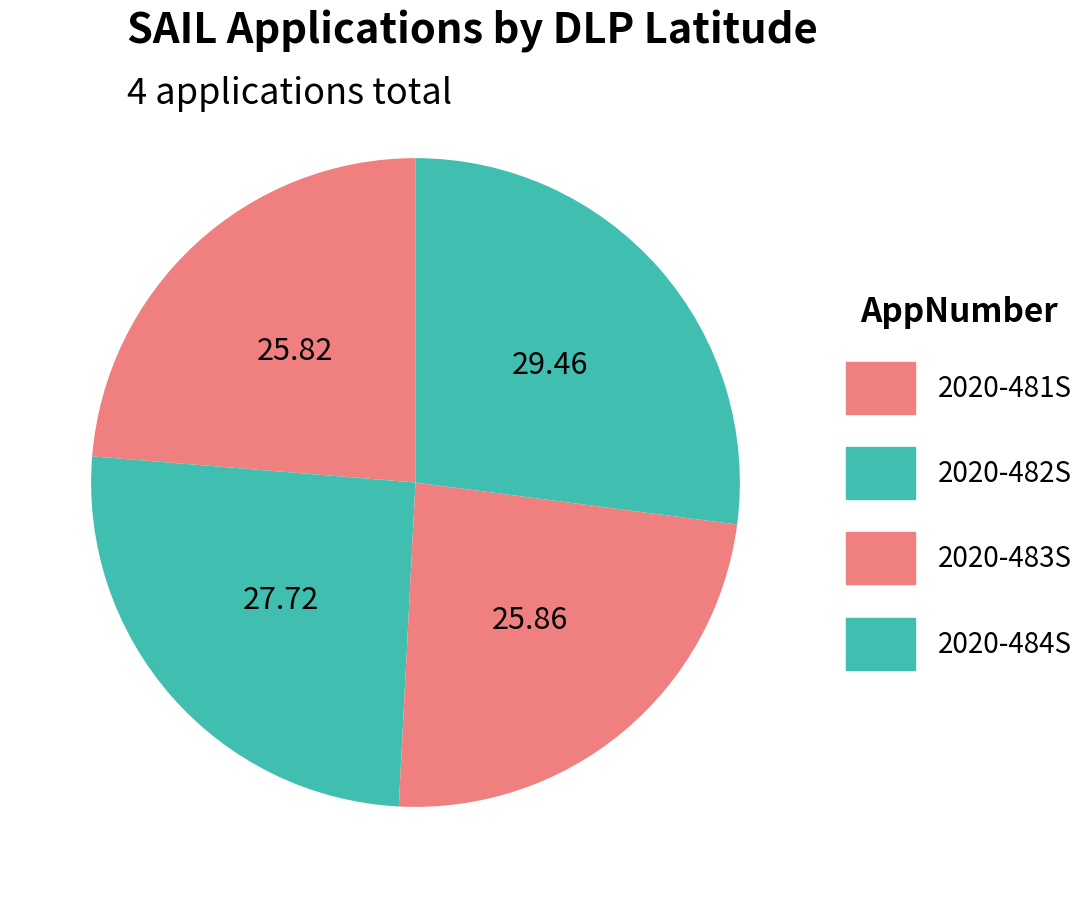

What is the smallest slice in the pie chart?

2020-481S